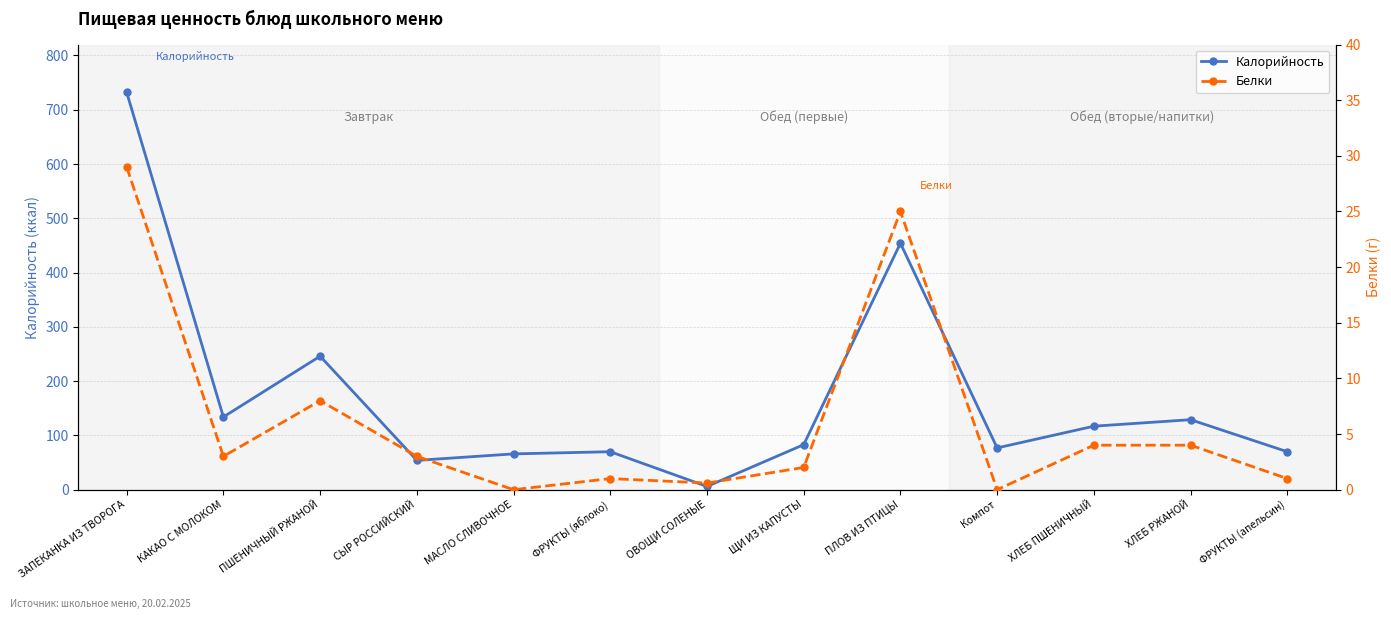

How many positive values does the Белки series have?

11